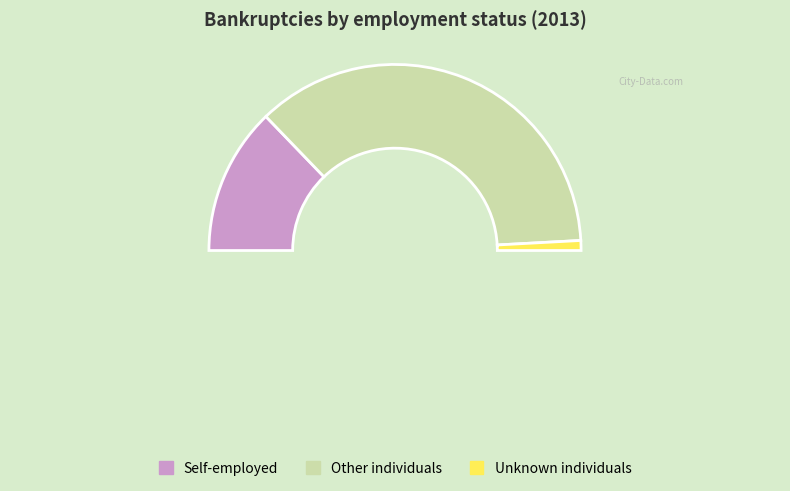

What is the ratio of the value at Self-employed to the value at Unknown individuals?

14.9